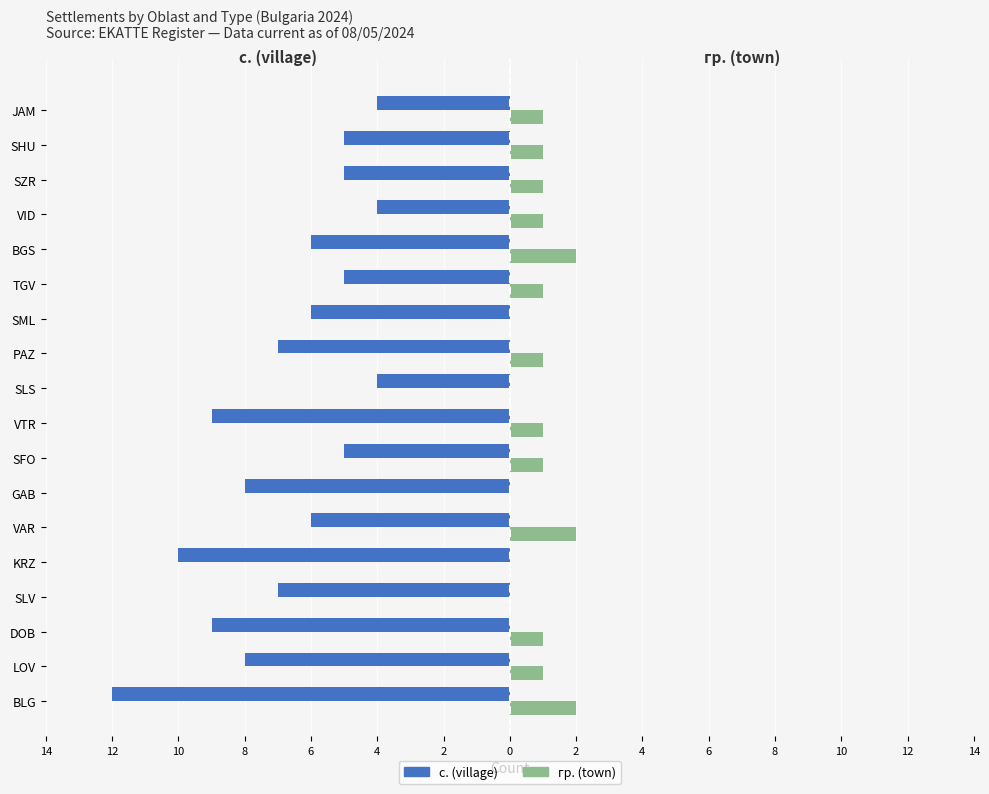

What are all the series names shown in the legend?

с. (village), гр. (town)